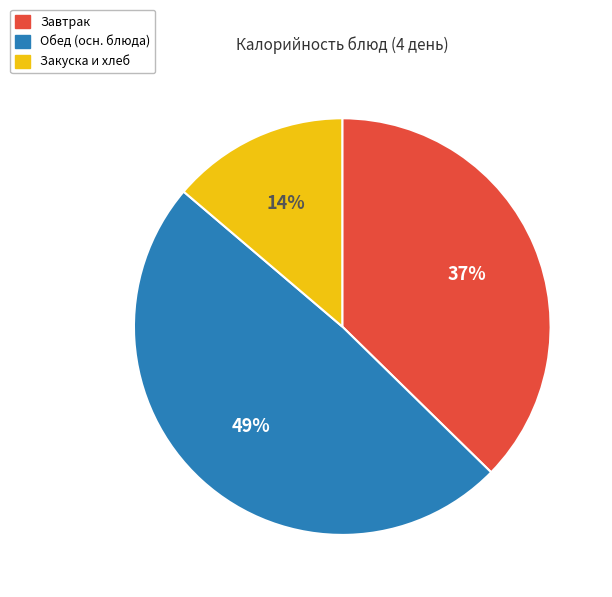

Is the sum of Обед (осн. блюда) and Закуска и хлеб greater than half?

Yes